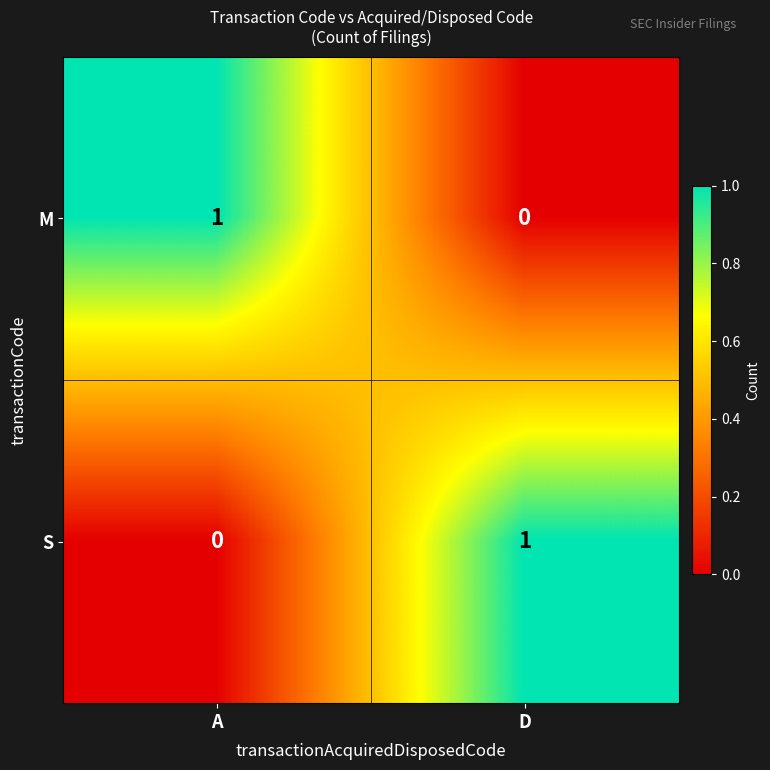

At which label does M reach its peak?

A